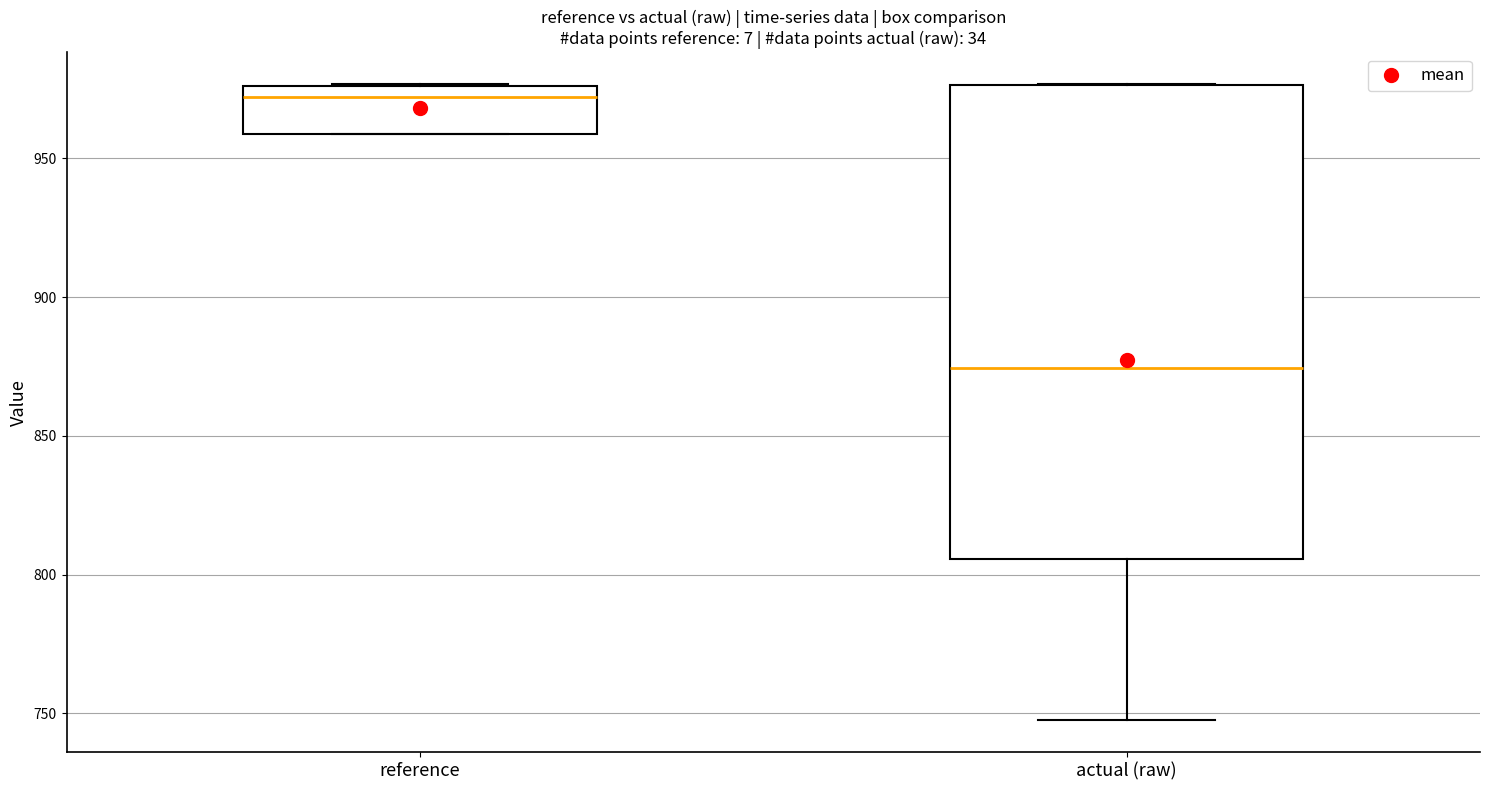

Comparing the boxes themselves (not the whiskers), which one is the tallest?

actual (raw)